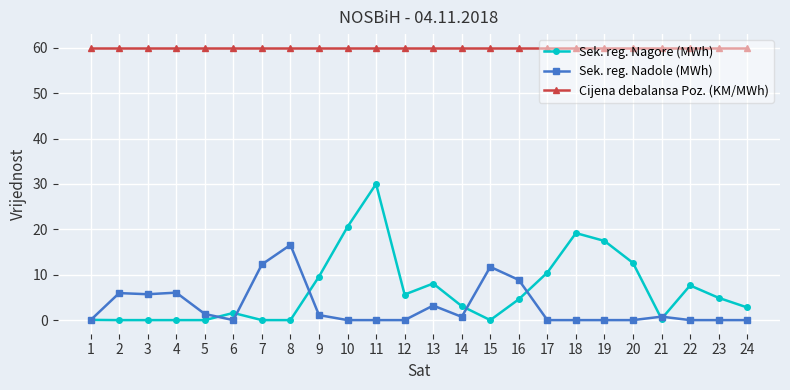

What are all the series names shown in the legend?

Sek. reg. Nagore (MWh), Sek. reg. Nadole (MWh), Cijena debalansa Poz. (KM/MWh)